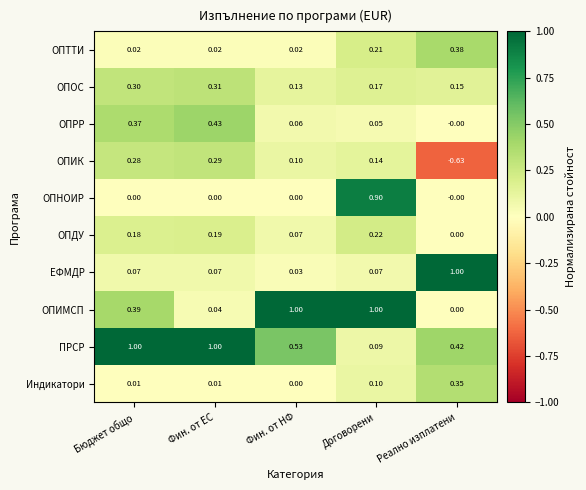

Where does the ОПИК series first go above 0?

Бюджет общо